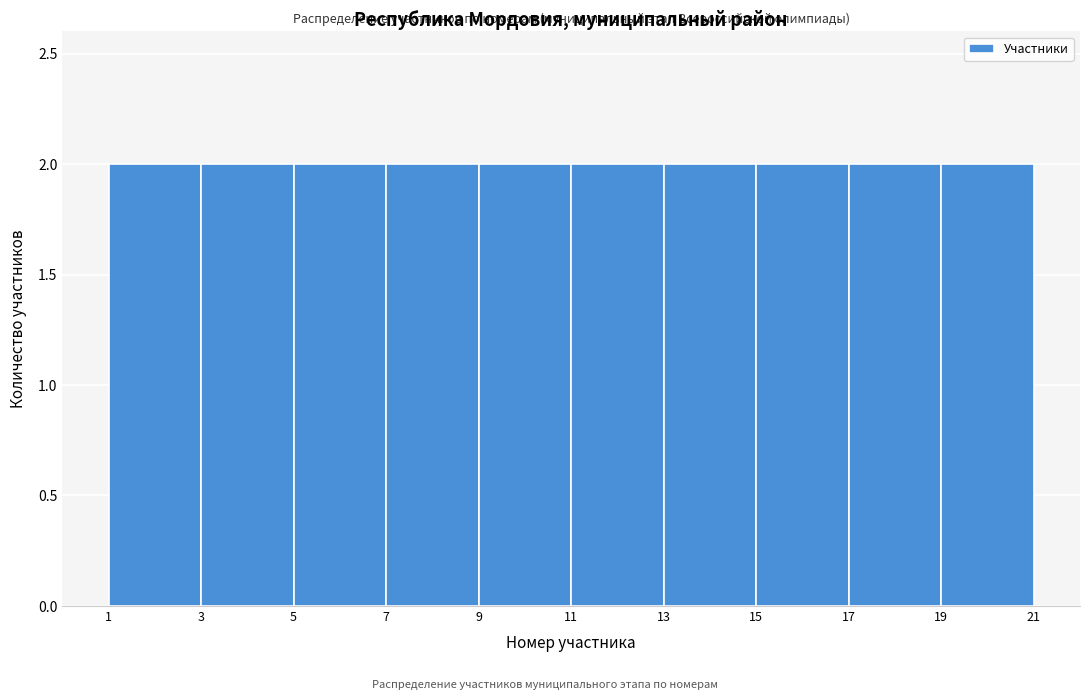

What is the height of the bar covering 1 to 3 on the x-axis? The values are not printed on the chart, so give them approximately, as read against the axis.

2